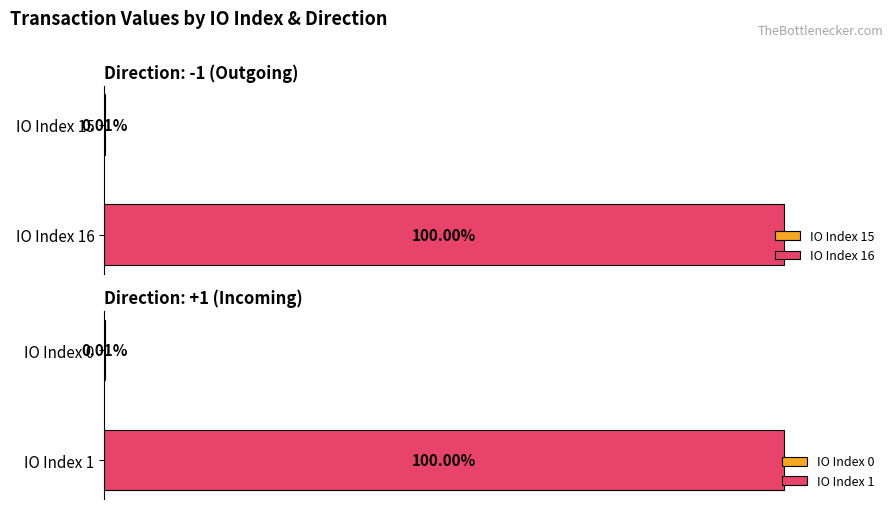

True or false: the data shows 148.0 at 1.

False